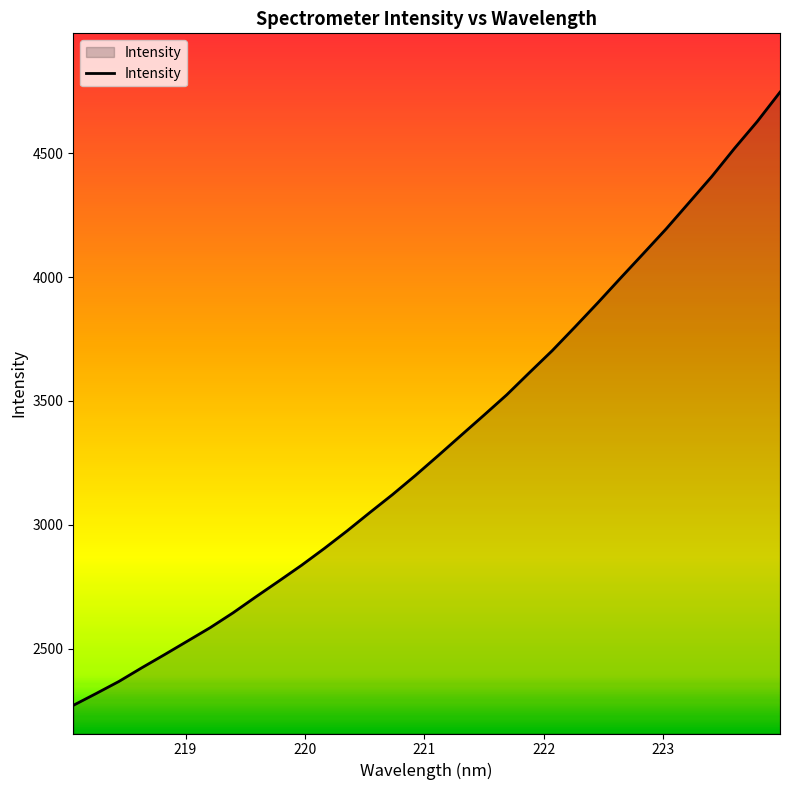

What is the minimum value shown in the chart?

2271.5